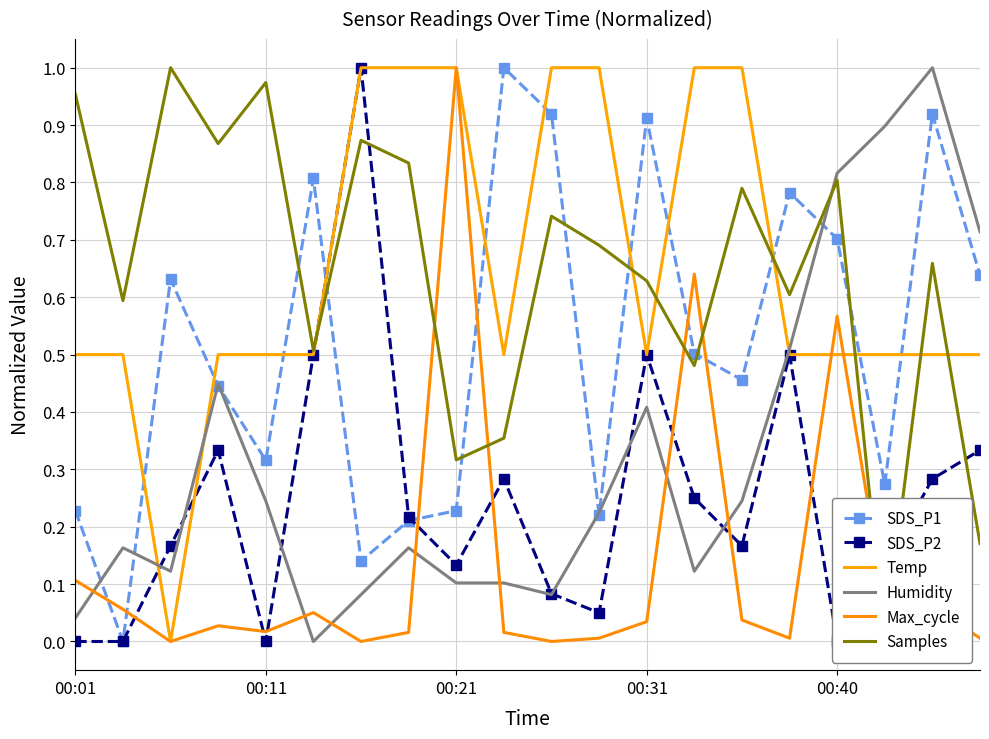

Which series has the largest range (max minus min)?

SDS_P1